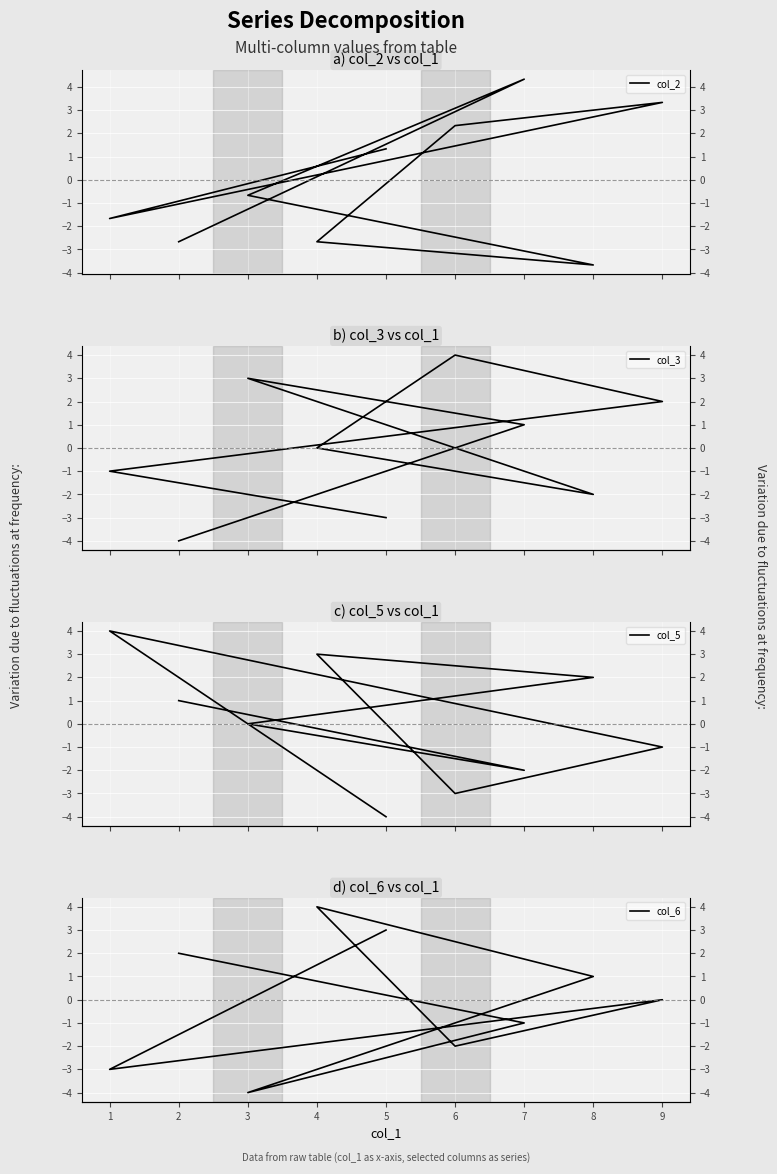

At how many categories does at least one series exceed 4?

1